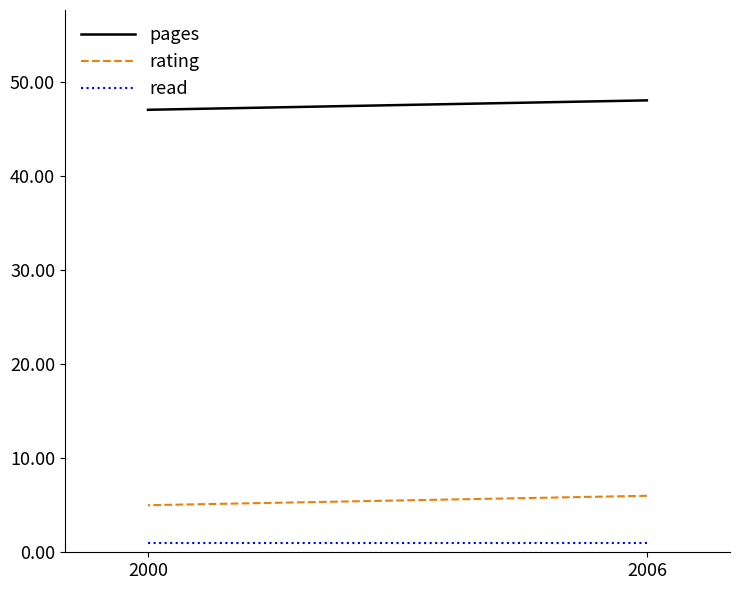

Rank the series by their maximum value, from highest to lowest.

pages, rating, read